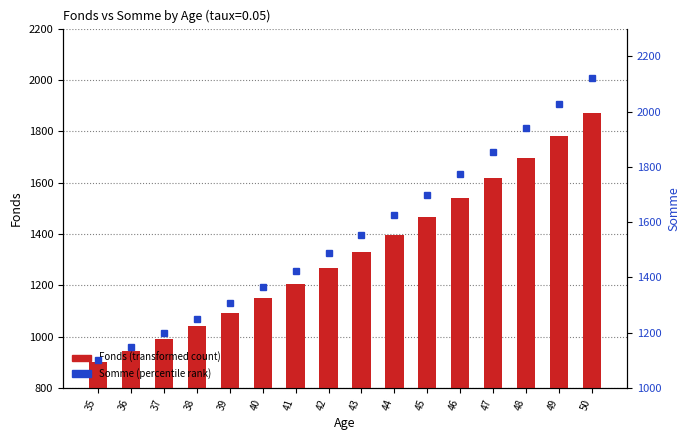

Rank the series by their average value, from highest to lowest.

Somme (percentile rank), Fonds (transformed count)